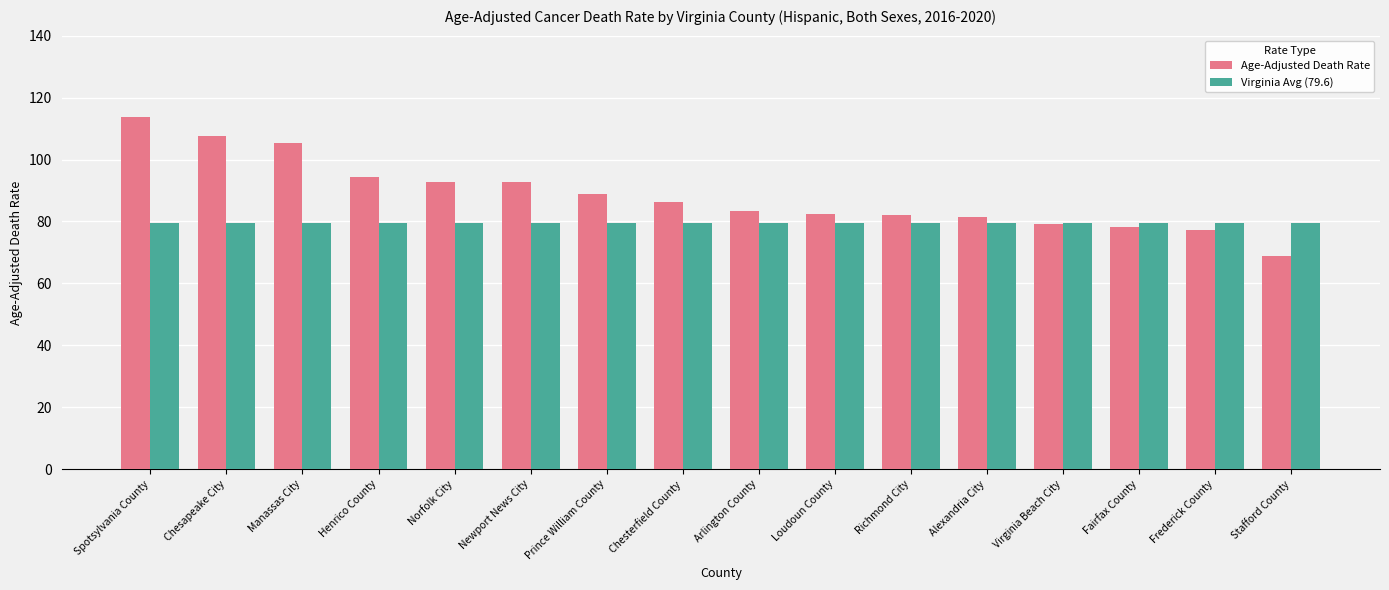

Rank the series at Newport News City from highest to lowest value.

Age-Adjusted Death Rate, Virginia Avg (79.6)